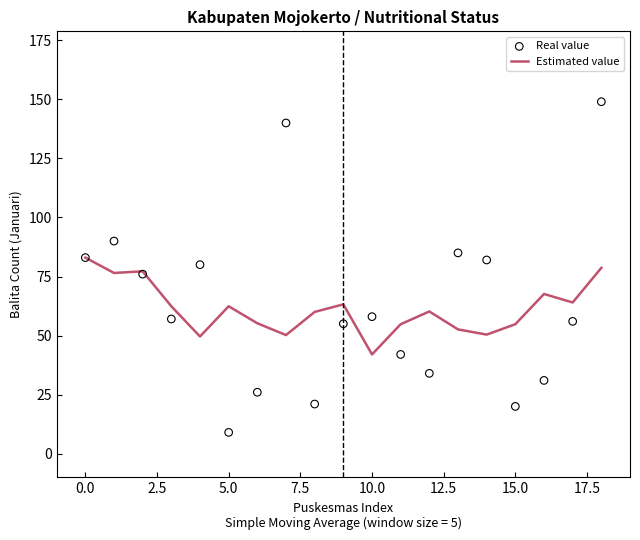

Is the value of Estimated value at 11 greater than the value of Real value at 10?

No